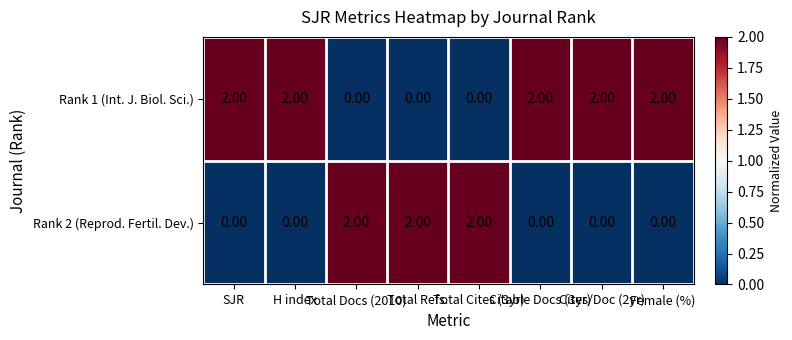

At how many categories does at least one series exceed 0?

8